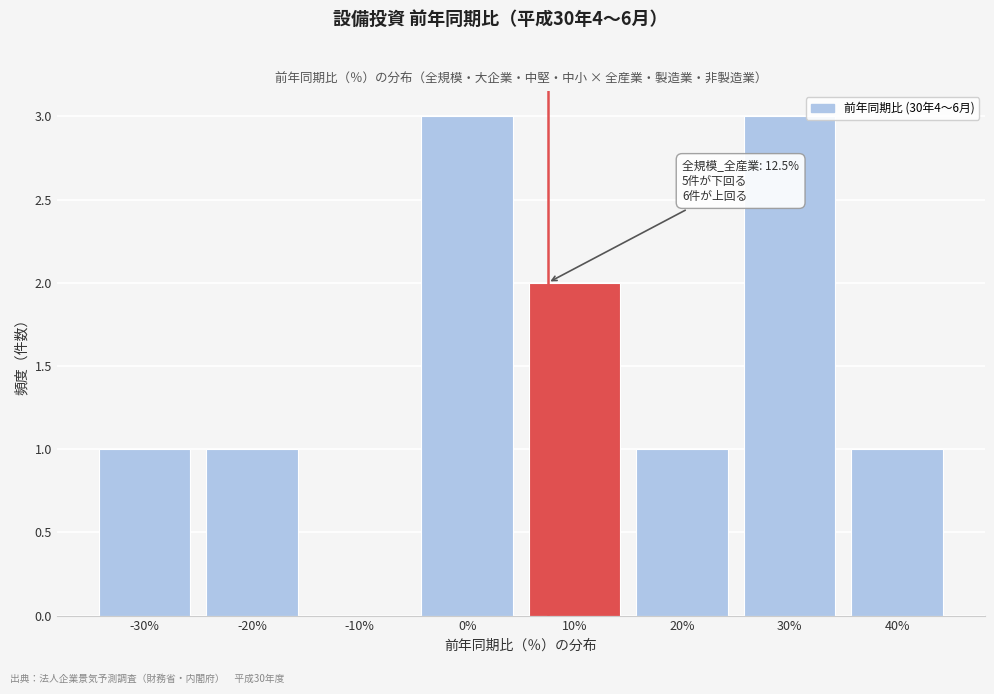

Reading right to left, transcribe all the data shown in this chart.

40%=1	30%=3	20%=1	10%=2	0%=3	-10%=0	-20%=1	-30%=1